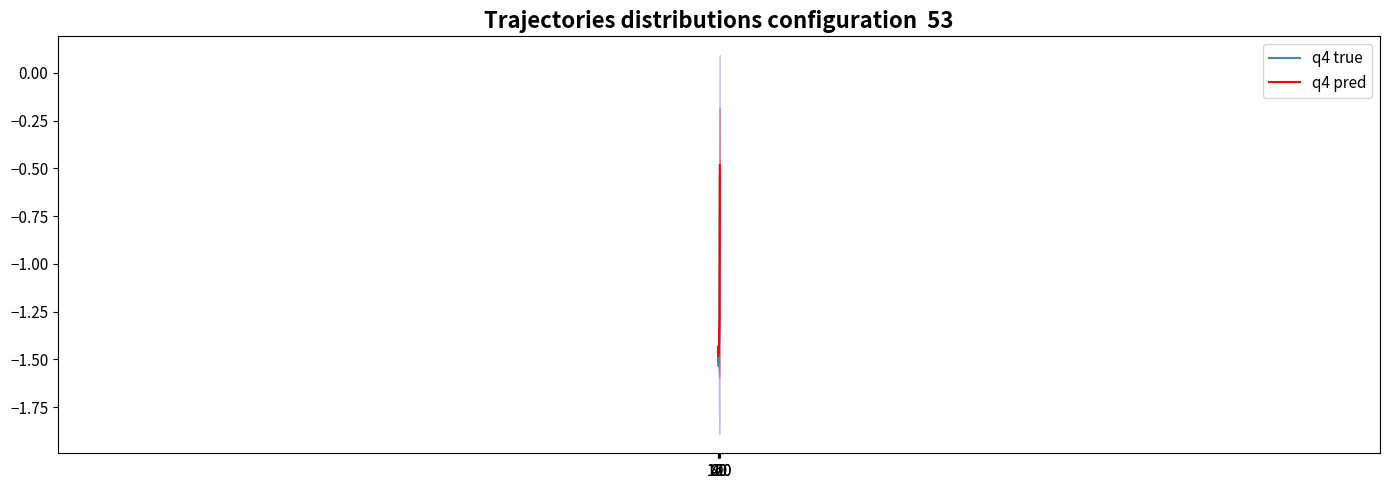

What is the total value across all series at 120?

-2.6